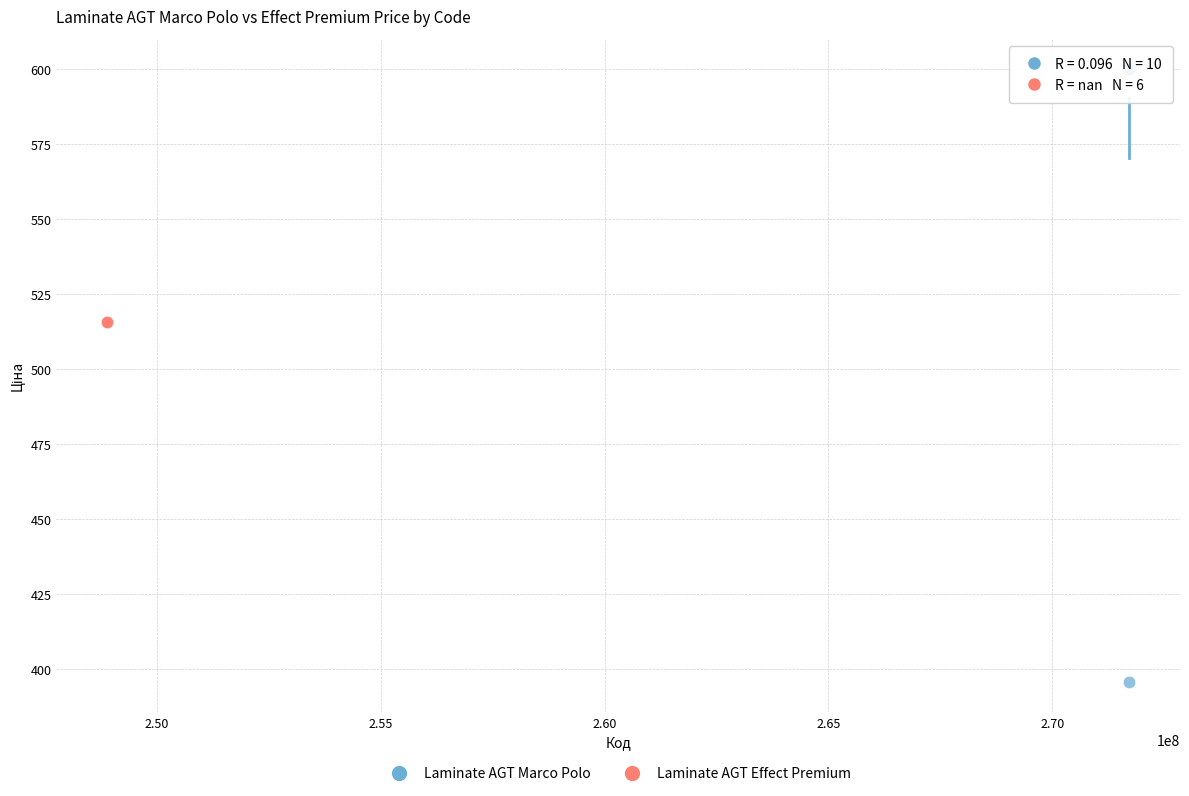

Which series contains the lowest Y value?

Laminate AGT Marco Polo